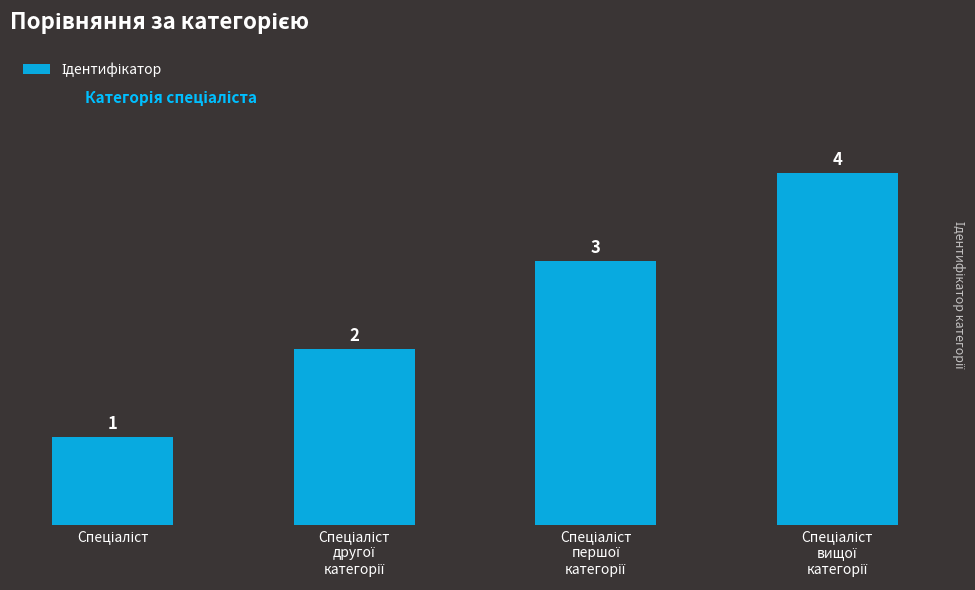

What is the difference between the maximum and second lowest values?

2